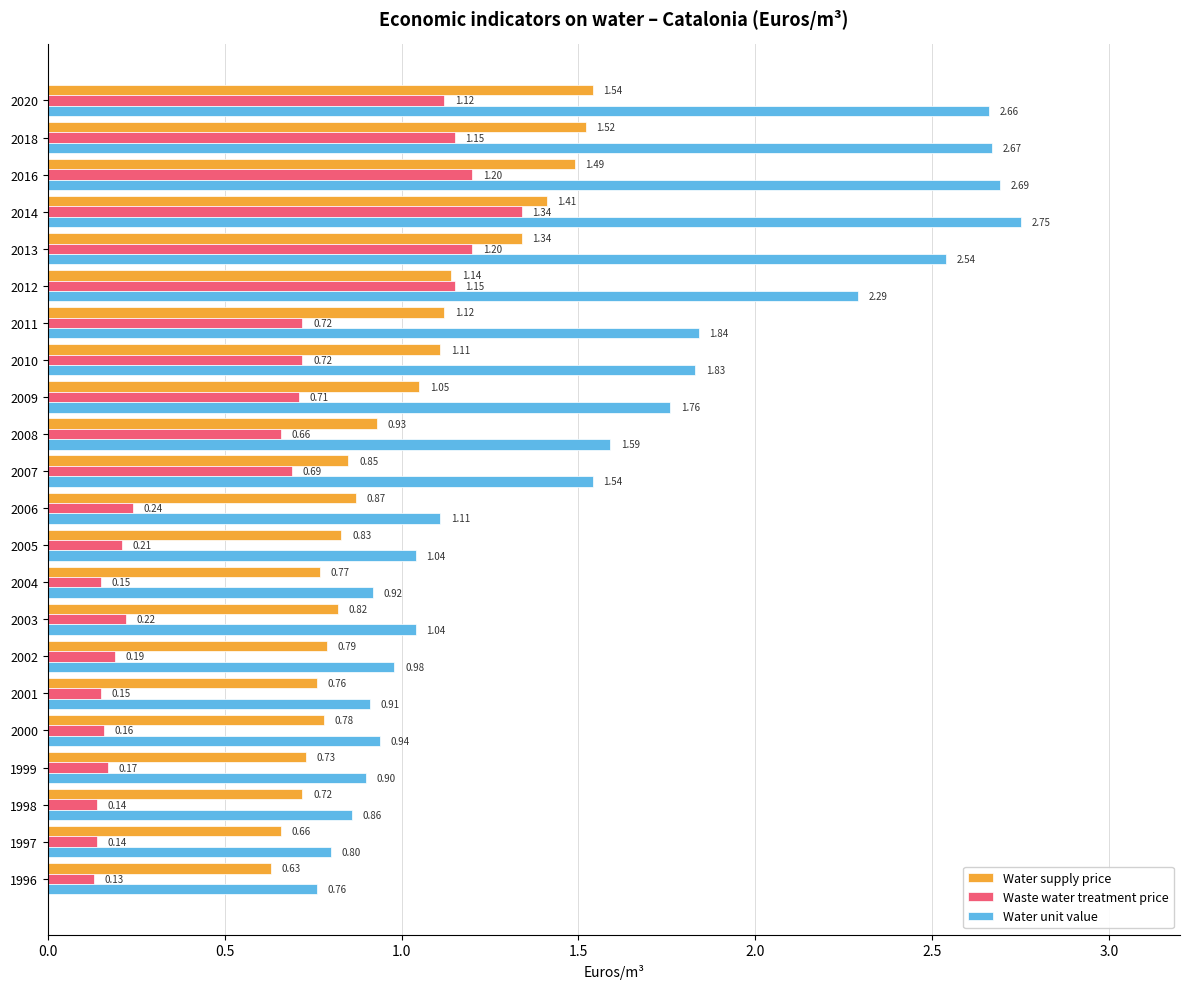

What is the difference between the highest and lowest values at 2006?

0.9